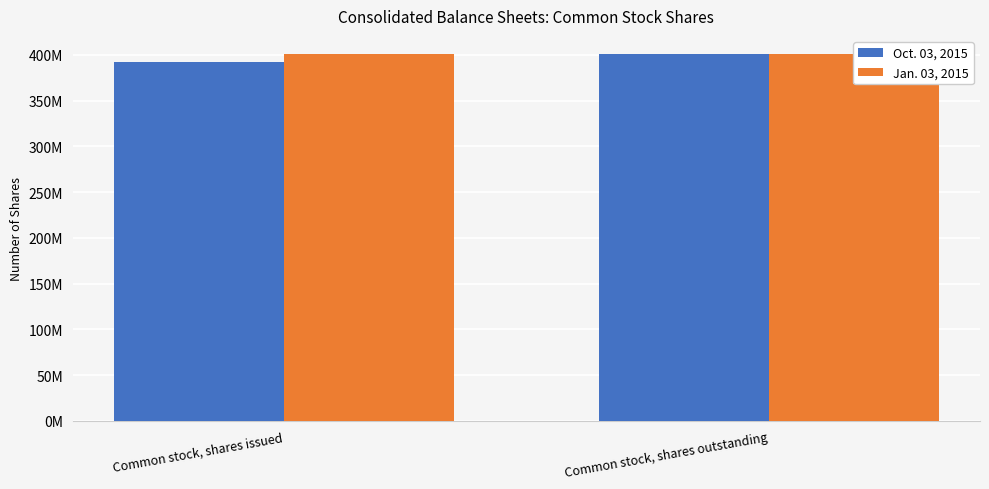

Which series has the widest spread of values?

Oct. 03, 2015